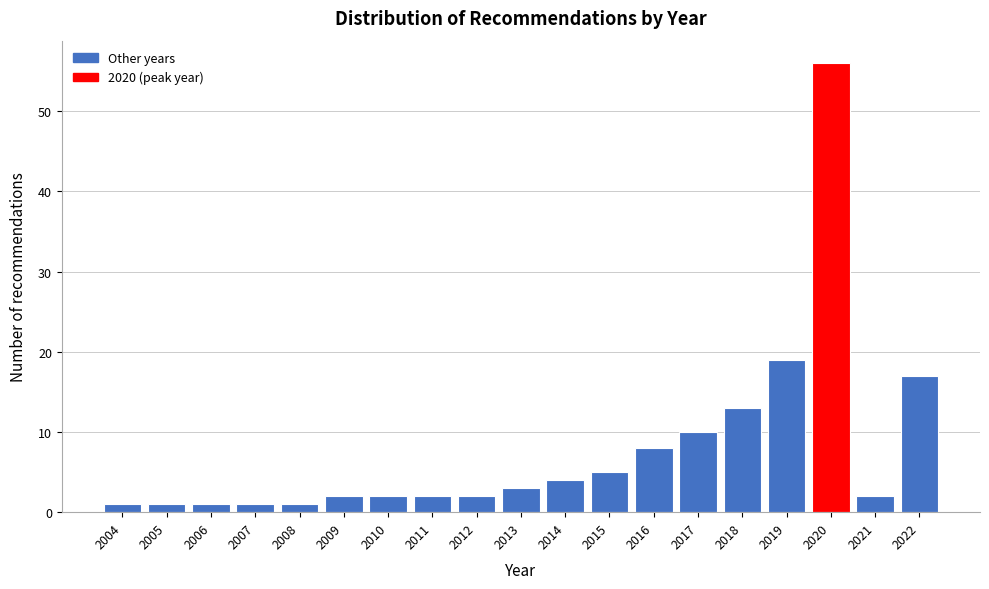

Reading right to left, list all the values displayed in this chart.

17	2	56	19	13	10	8	5	4	3	2	2	2	2	1	1	1	1	1